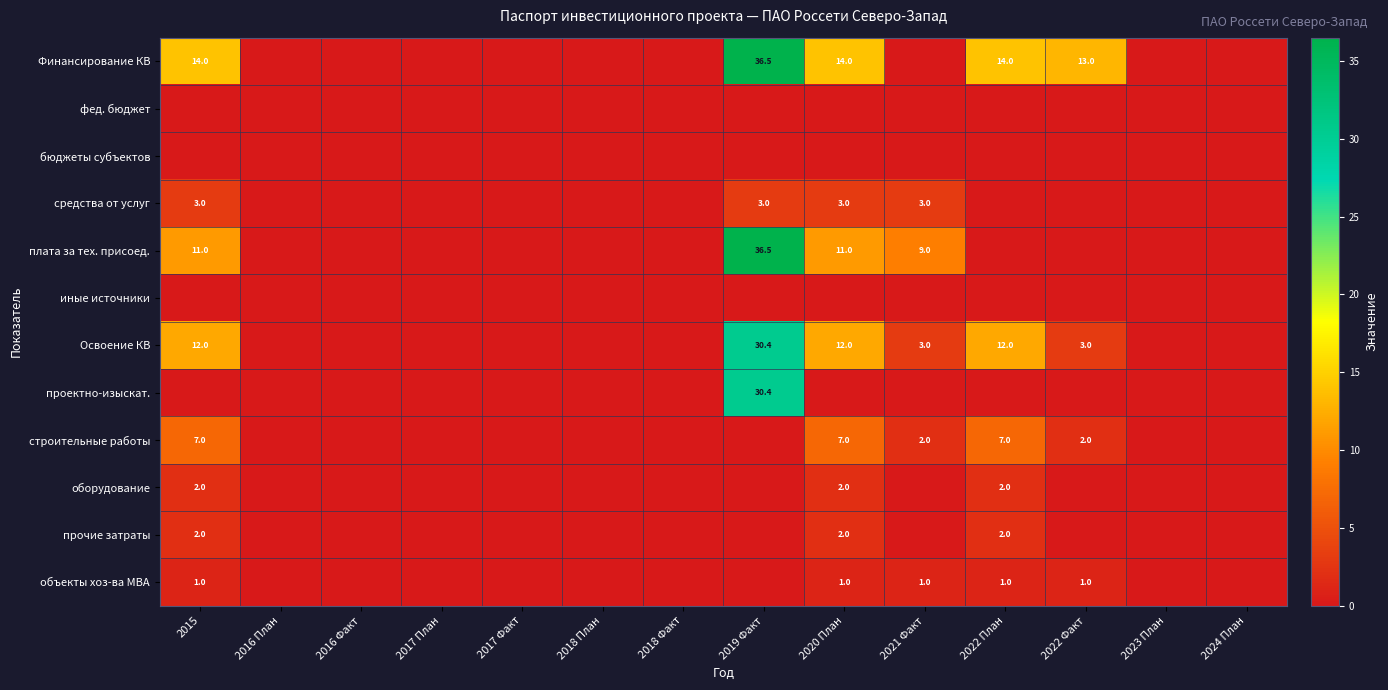

The value of плата за тех. присоед. at 2019 Факт is 36.5. True or false?

True